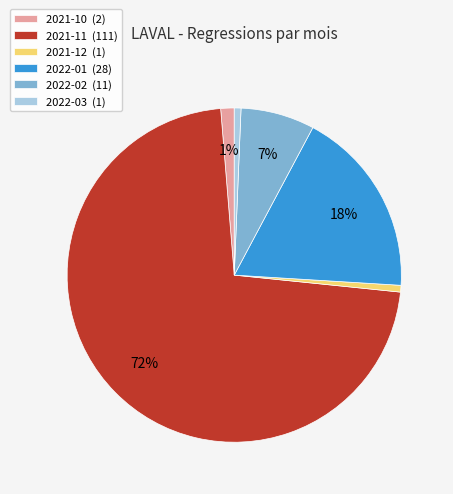

What percentage is the 2021-10 slice, to the nearest percent?

1%